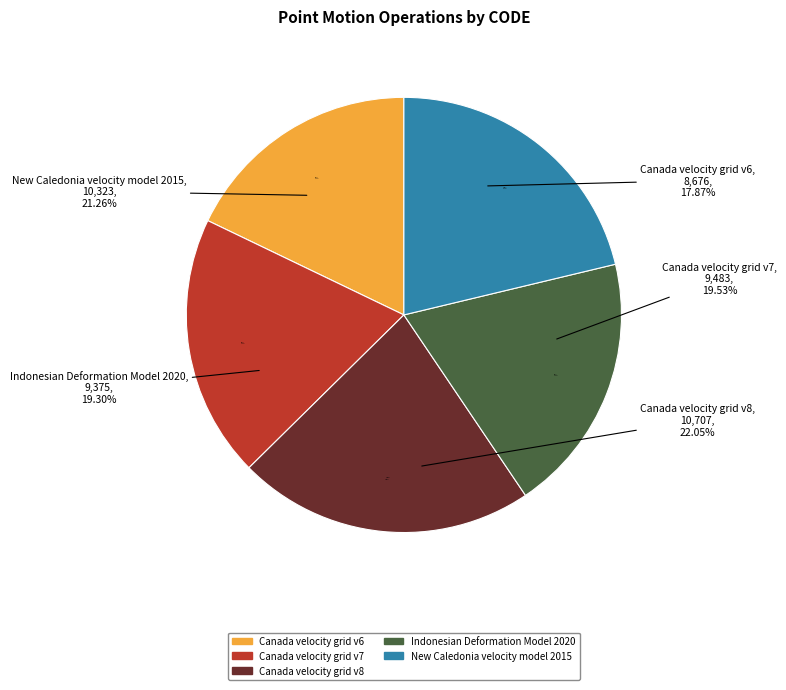

Count the number of slices in the pie.

5